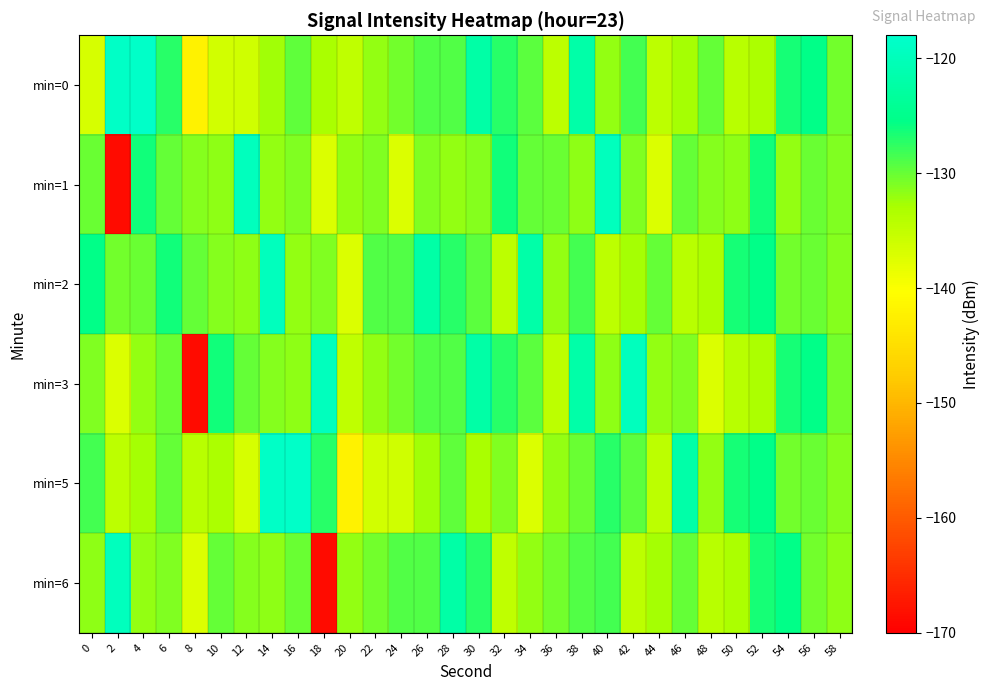

At which category is the sum across all series the highest?

38